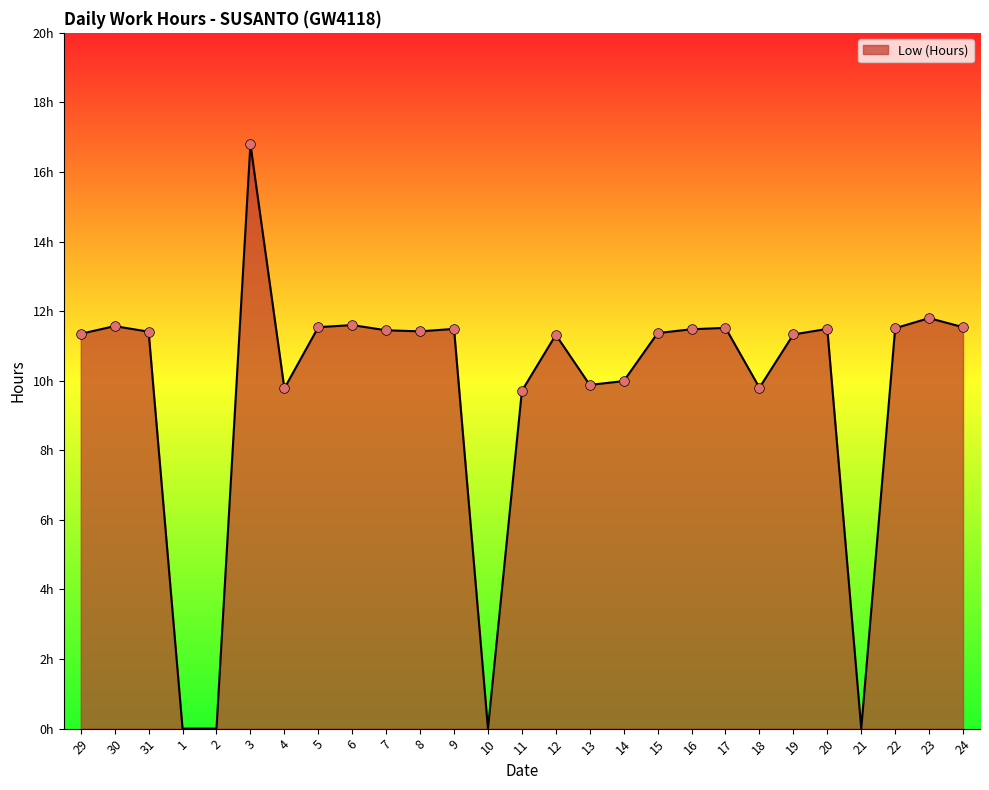

Does the chart have visible grid lines?

No